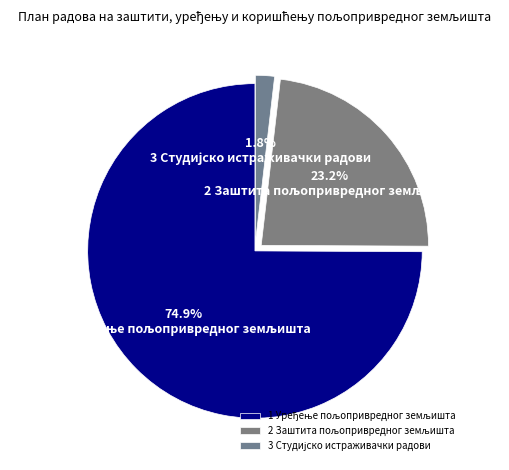

How many slices are in this pie chart?

3